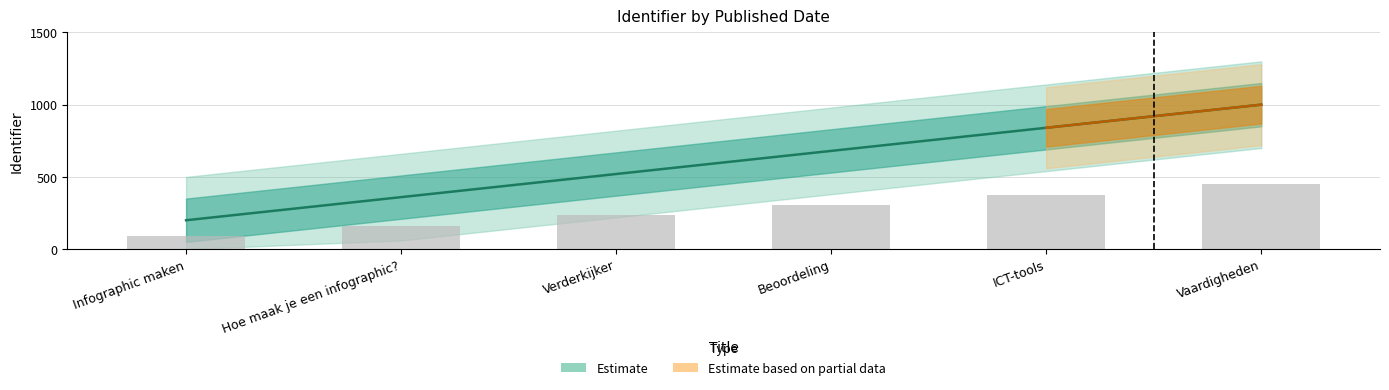

At how many categories does at least one series exceed 672?

3